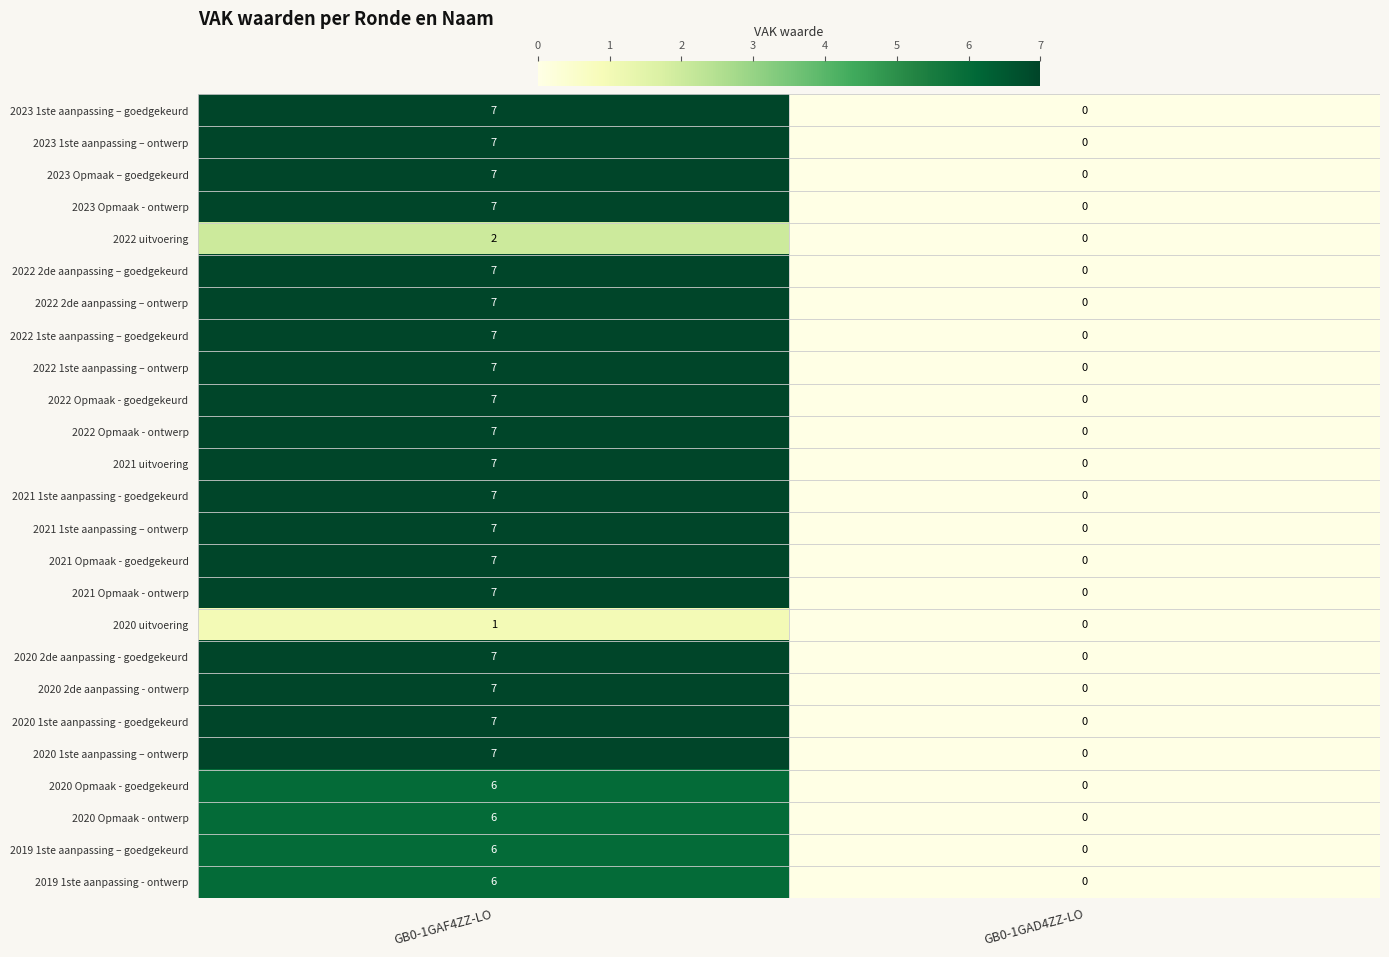

Read the 2023 1ste aanpassing – goedgekeurd value at GB0-1GAF4ZZ-LO.

7